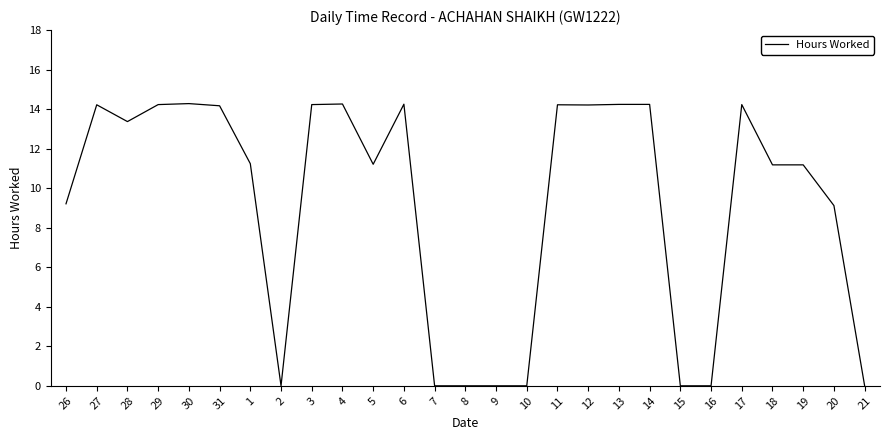

What is the sum of all values?

247.3